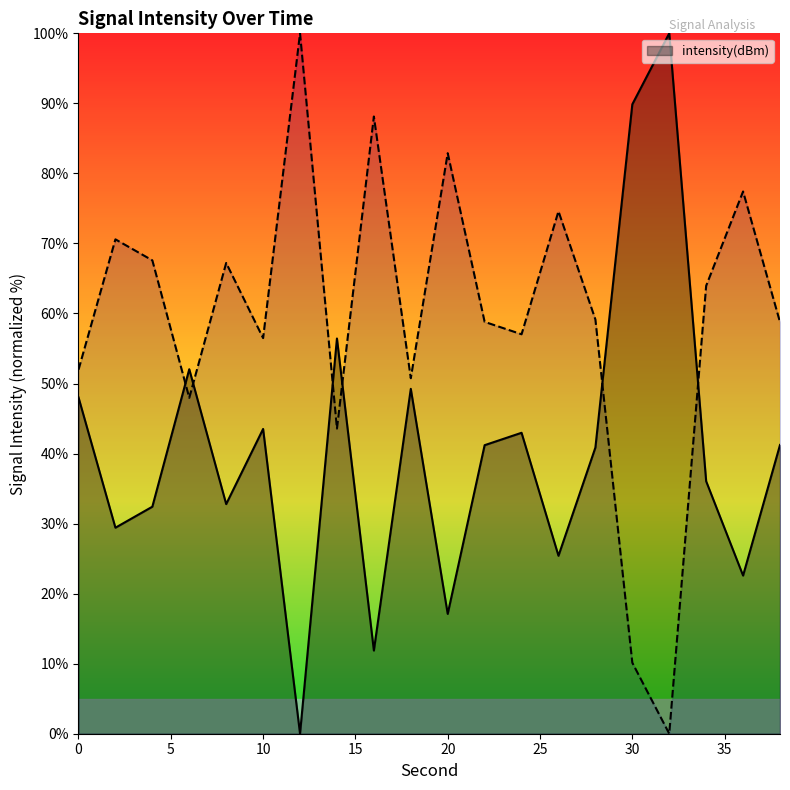

Rank the categories by value from highest to lowest.

32, 30, 14, 6, 18, 0, 10, 24, 38, 22, 28, 34, 8, 4, 2, 26, 36, 20, 16, 12